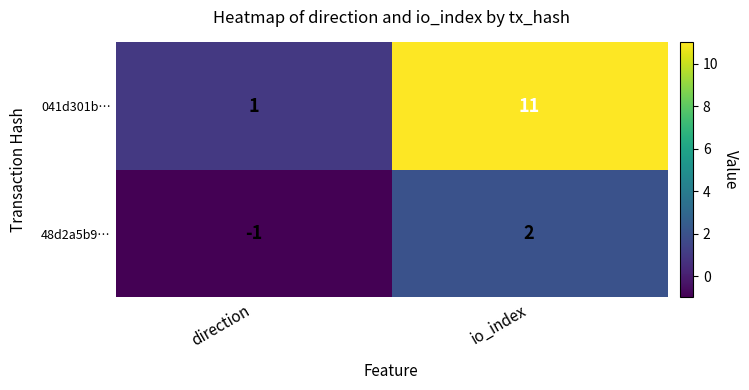

How many series are shown in this chart?

2